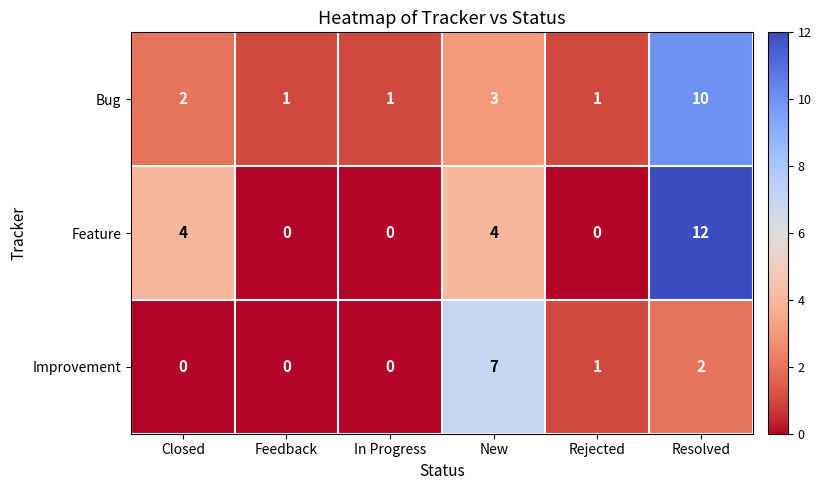

At which category does the chart reach its peak across all series?

Resolved